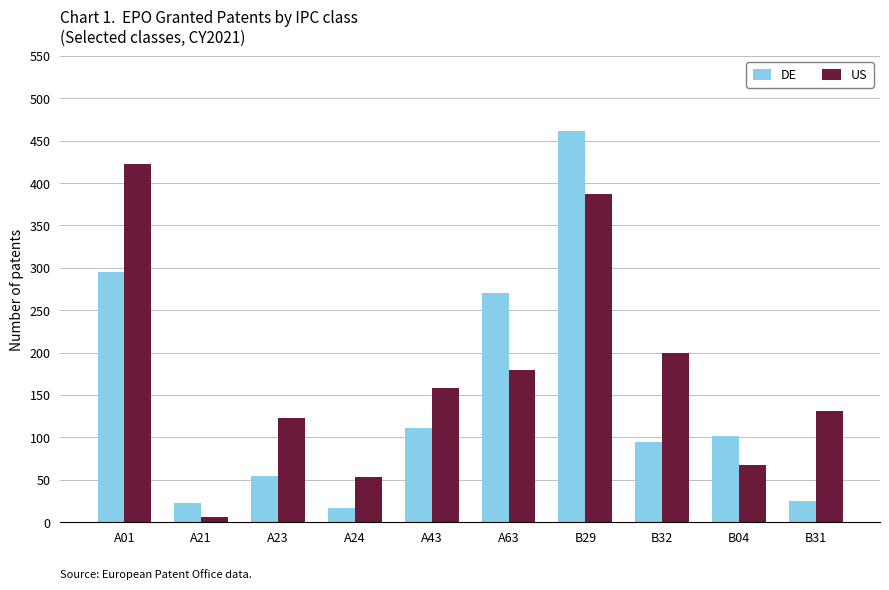

What is the average value of the DE series?

145